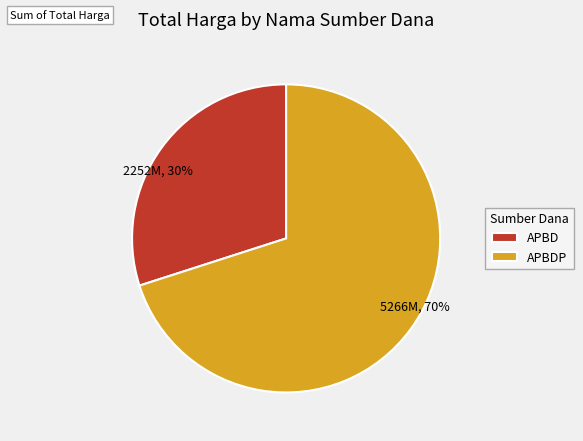

Is it true that 2252M, 30% is 30% of the pie?

True